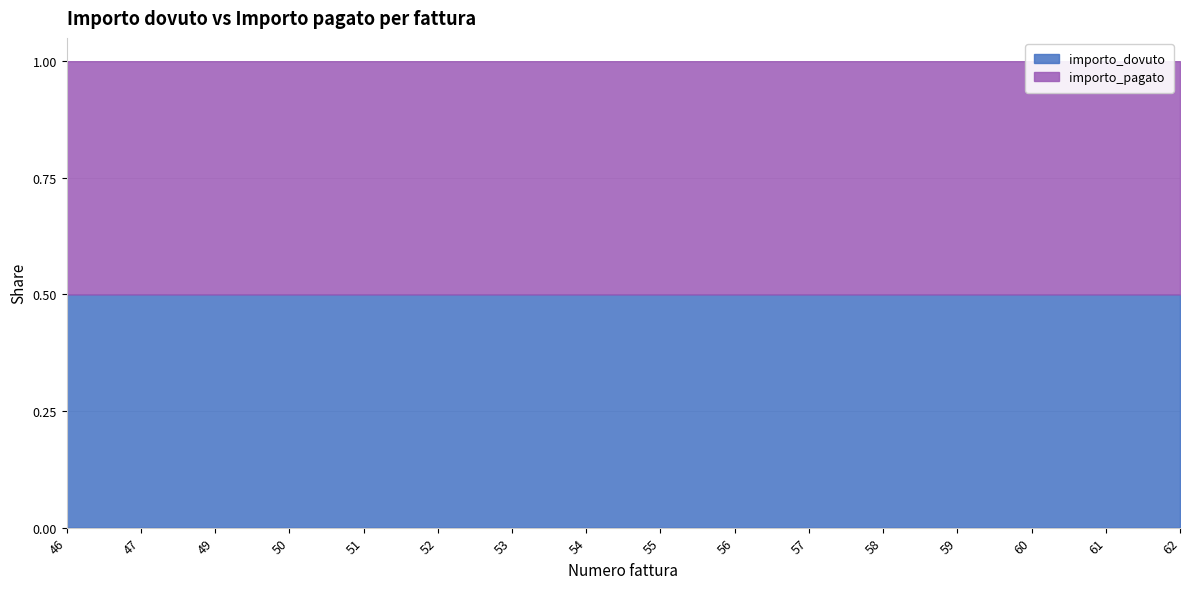

What is the difference between the maximum and minimum values in the importo_pagato series?

3412.4